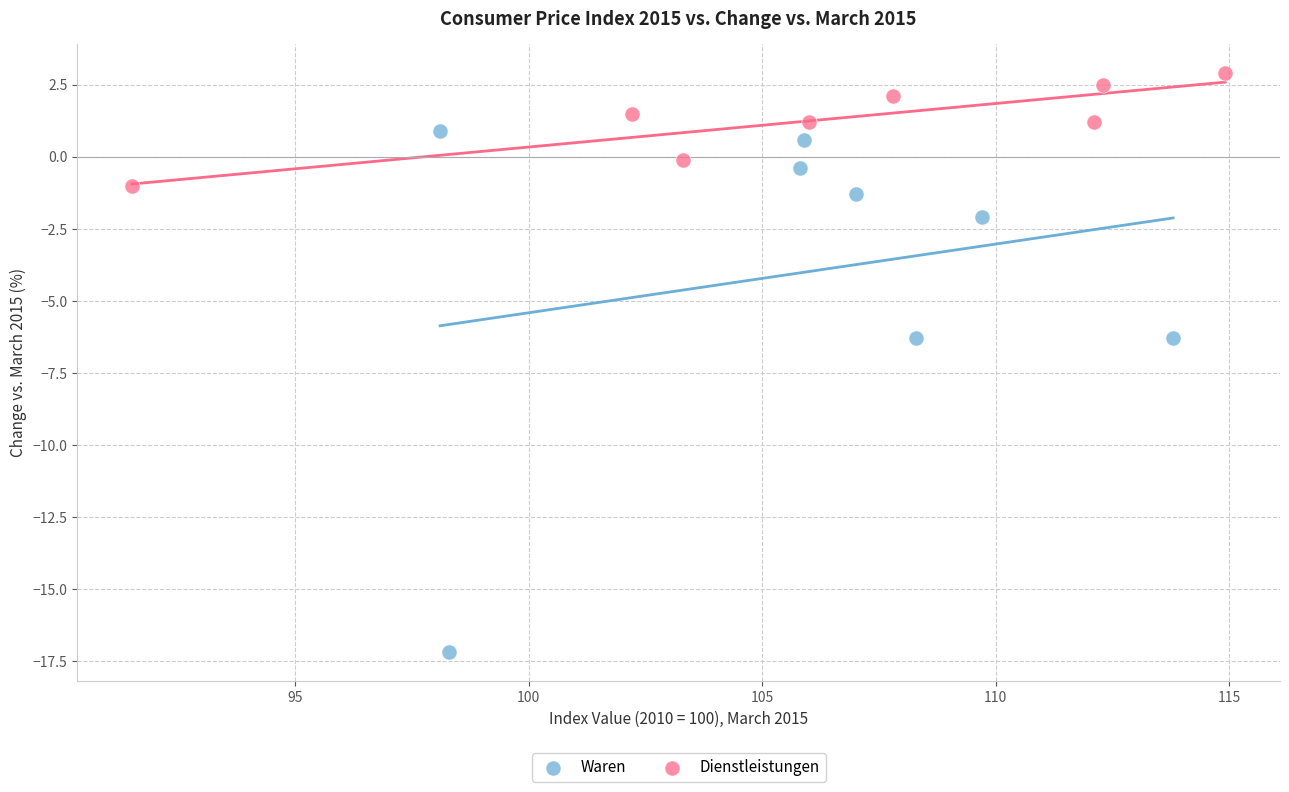

Which series contains the lowest Y value?

Waren